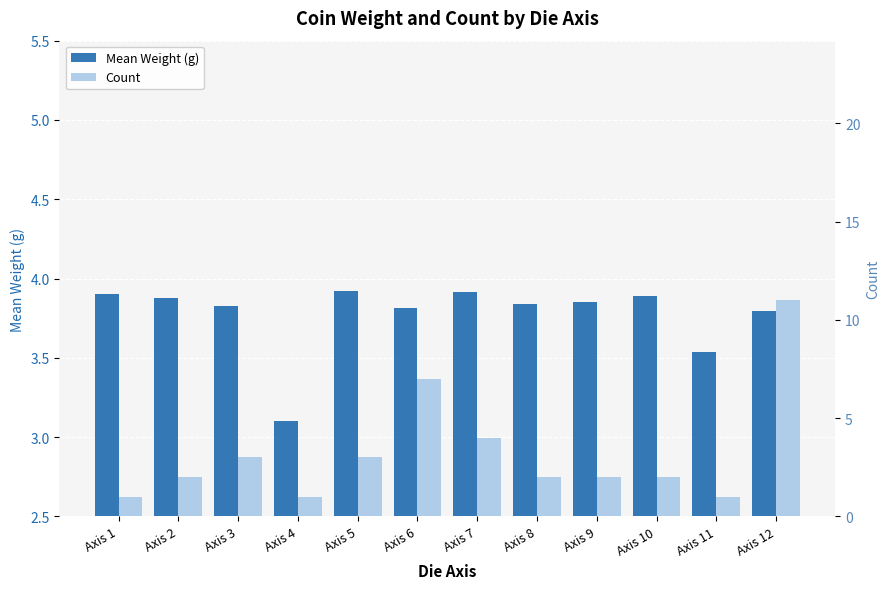

Is it true that Count equals 1.6 at Axis 4?

False